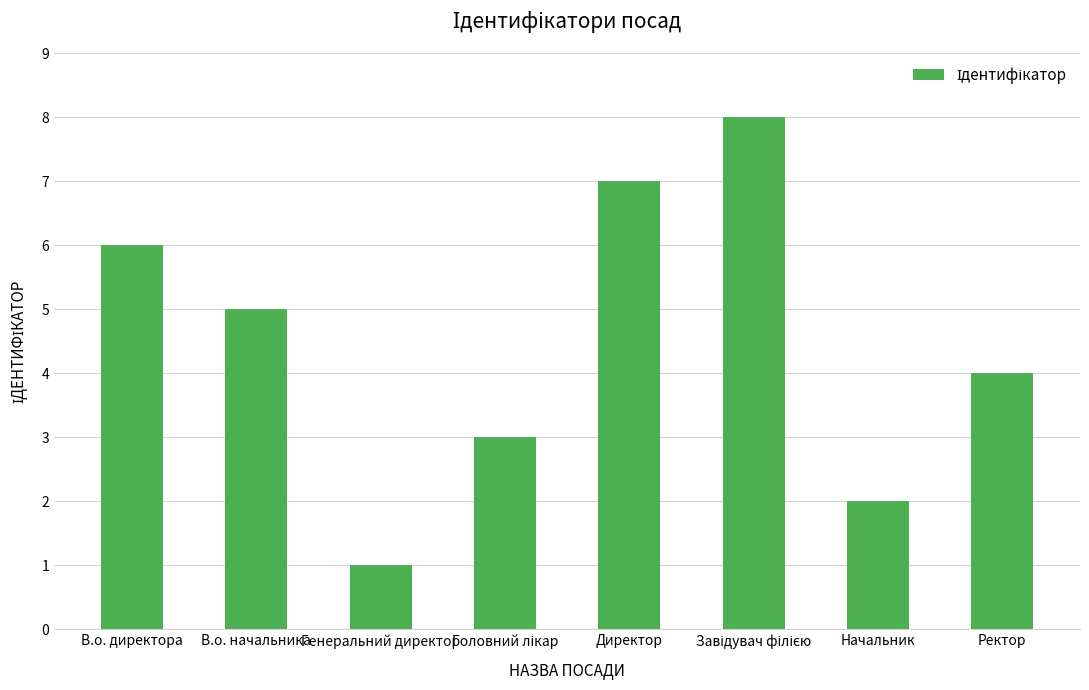

Reading left to right, what are all the values shown in this chart?

6	5	1	3	7	8	2	4